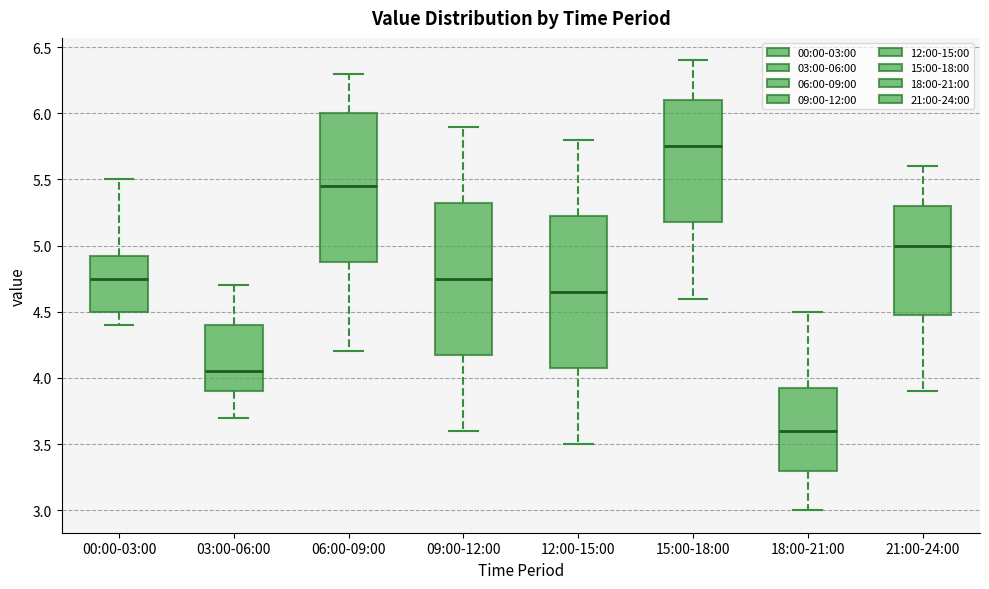

Reading left to right, transcribe this box plot: for each box, give where its median line is, the range the box spans, and where its two whiskers end, as read against the y-axis. The values are not printed on the chart, so give them approximately, as read against the axis.

00:00-03:00: median 4.75, box 4.50 to 4.95, whiskers 4.40 to 5.50
03:00-06:00: median 4.05, box 3.90 to 4.40, whiskers 3.70 to 4.70
06:00-09:00: median 5.45, box 4.90 to 6.00, whiskers 4.20 to 6.30
09:00-12:00: median 4.75, box 4.20 to 5.35, whiskers 3.60 to 5.90
12:00-15:00: median 4.65, box 4.10 to 5.25, whiskers 3.50 to 5.80
15:00-18:00: median 5.75, box 5.20 to 6.10, whiskers 4.60 to 6.40
18:00-21:00: median 3.60, box 3.30 to 3.95, whiskers 3.00 to 4.50
21:00-24:00: median 5.00, box 4.50 to 5.30, whiskers 3.90 to 5.60